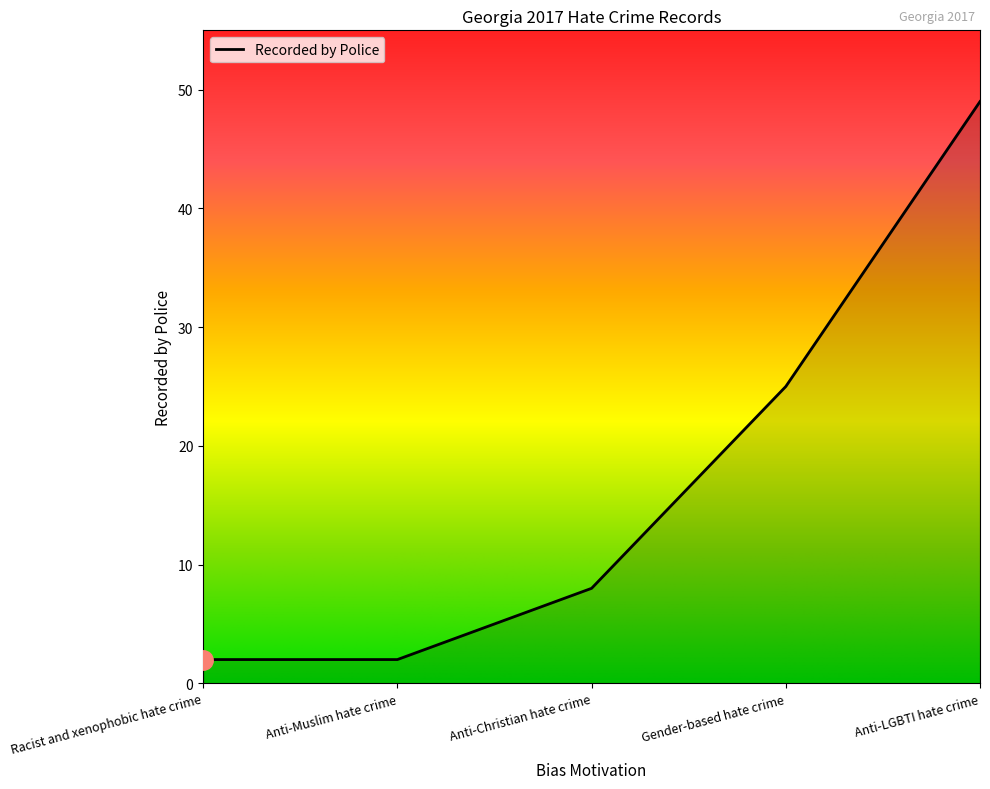

What position from the left is Anti-LGBTI hate crime?

5